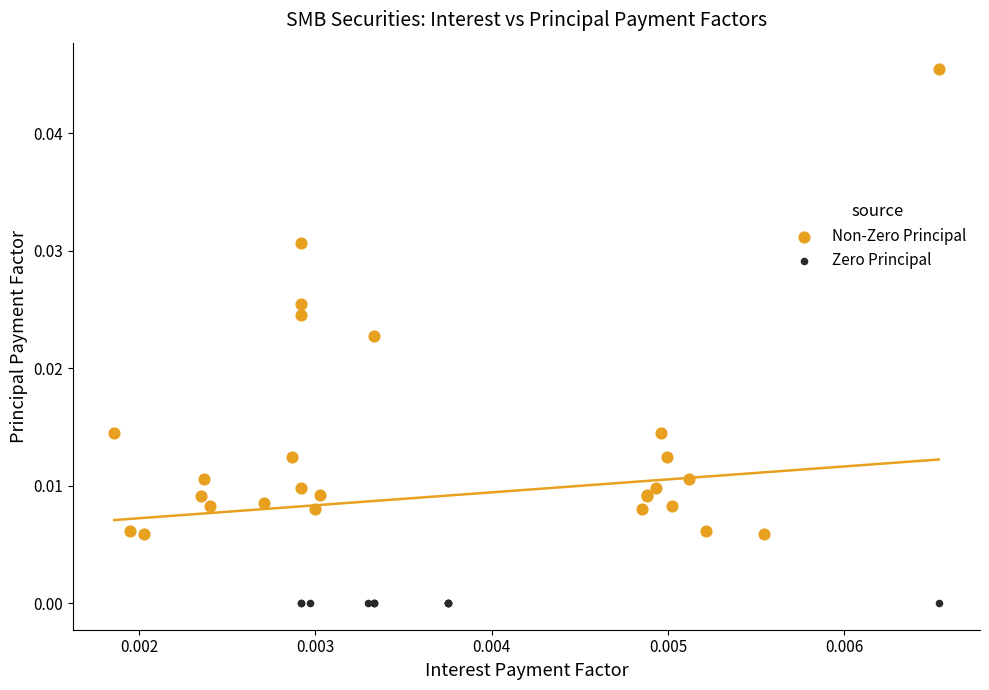

Which series contains the highest Y value?

Non-Zero Principal